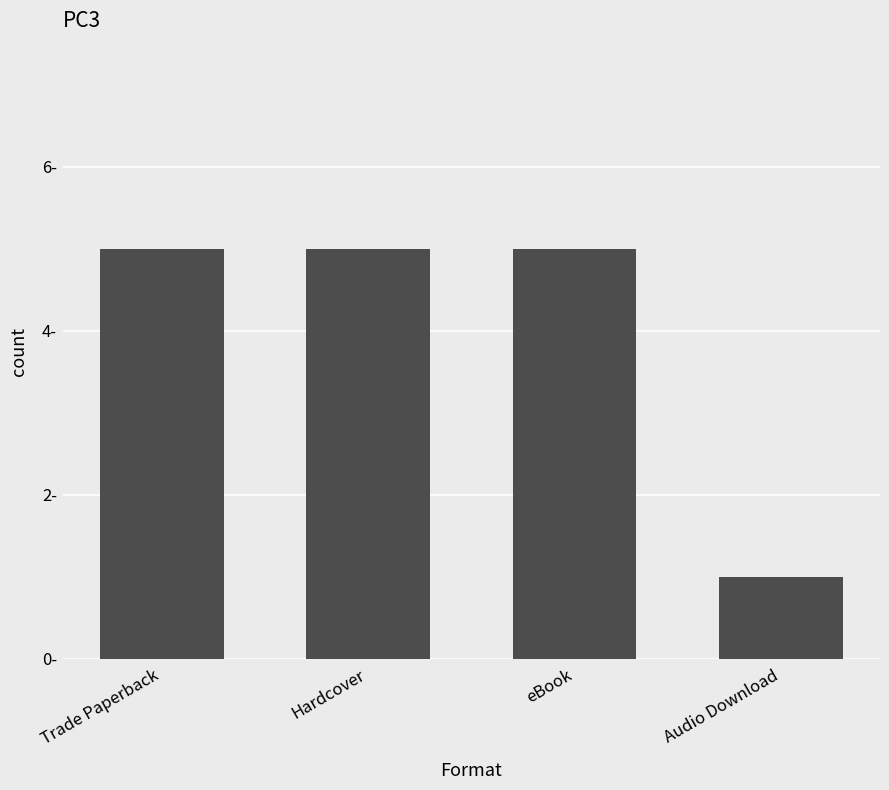

The chart shows a value of 5 at Hardcover. True or false?

True